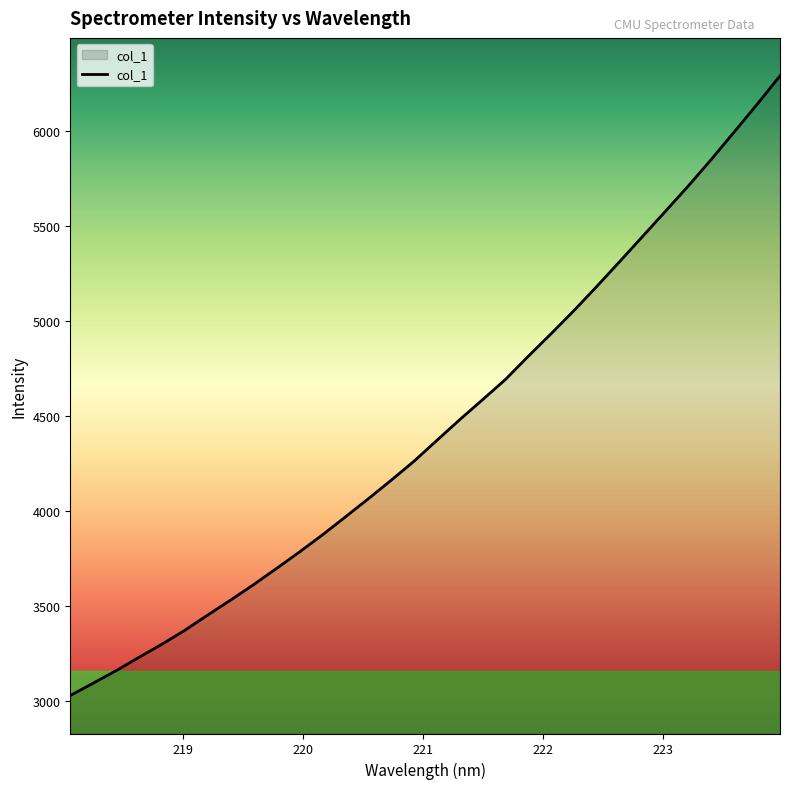

What is the difference between the maximum and minimum values?

3263.3